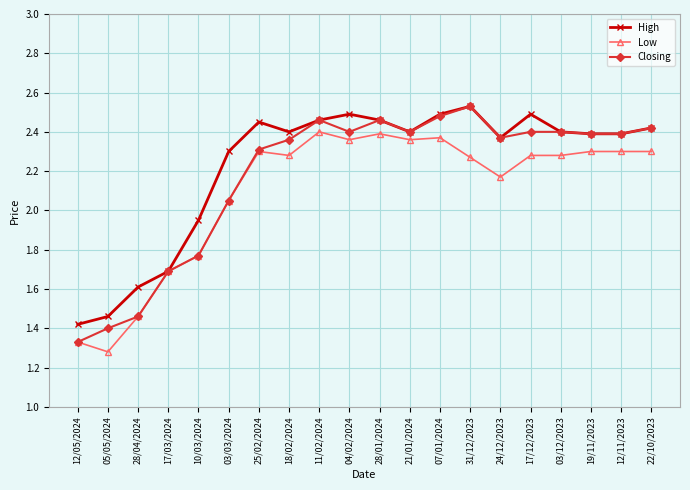

At which label does High reach its minimum?

12/05/2024